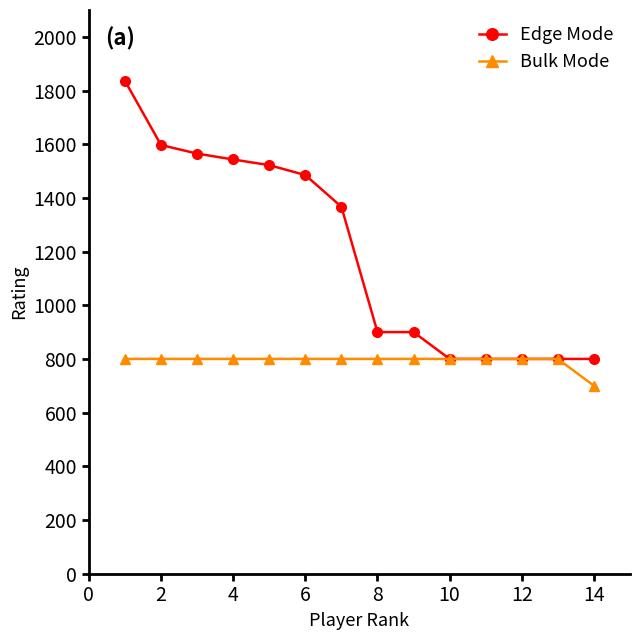

Reading left to right, extract all data points from this chart.

Edge Mode: 1836	1597	1565	1543	1522	1485	1367	900	900	800	800	800	800	800
Bulk Mode: 800	800	800	800	800	800	800	800	800	800	800	800	800	700